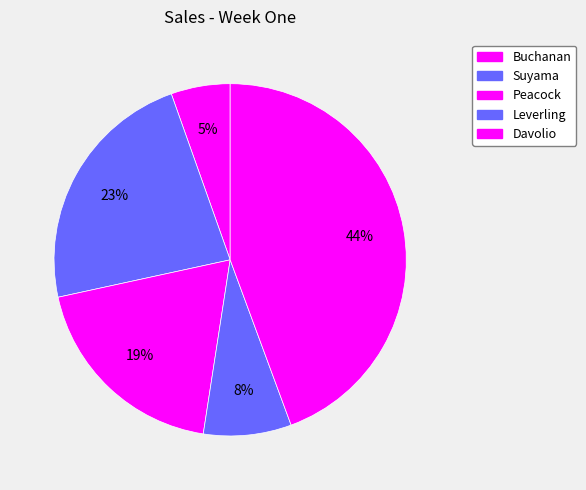

To the nearest percent, what is the average slice percentage?

20%